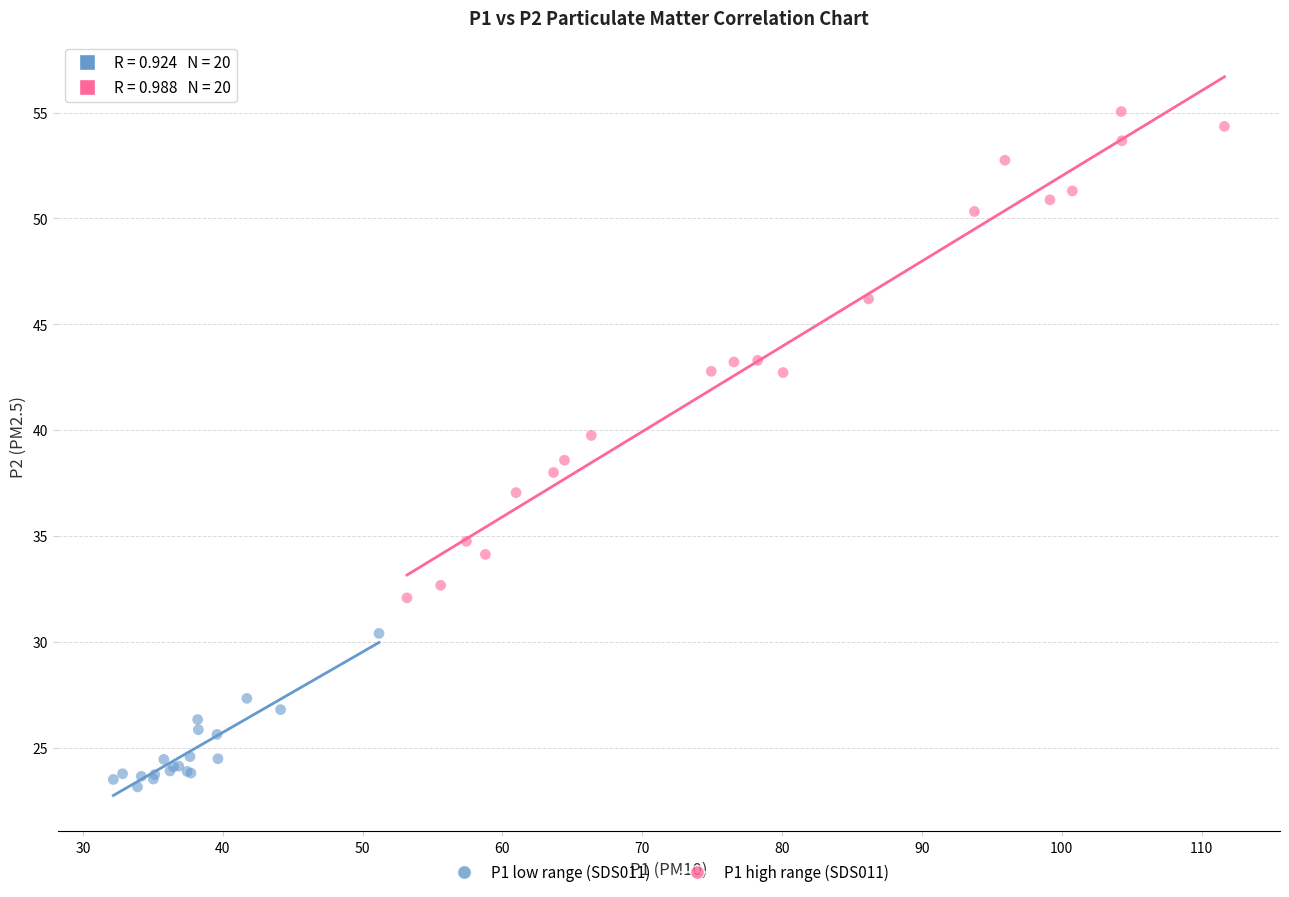

Which series contains the highest Y value?

P1 high range (SDS011)